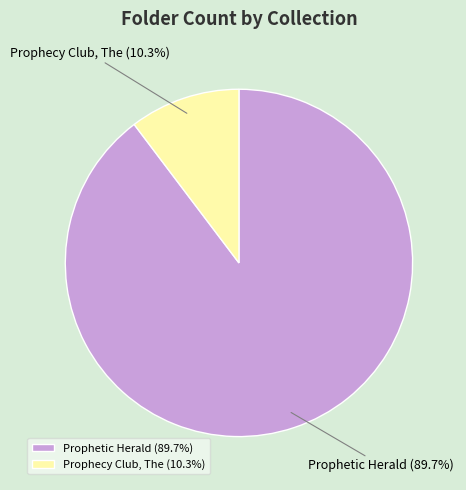

Is Prophecy Club, The the majority of the pie?

No